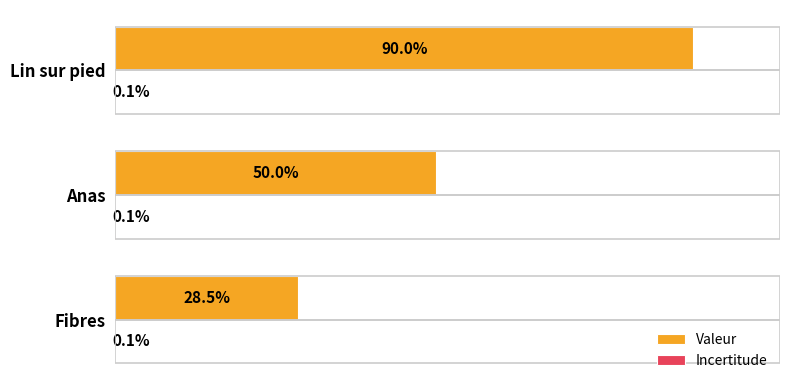

Which series has the largest range (max minus min)?

Valeur